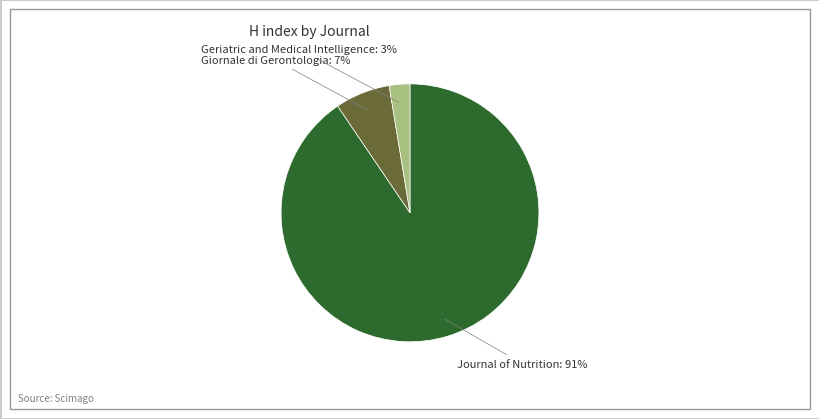

Does any single category account for the majority?

Yes